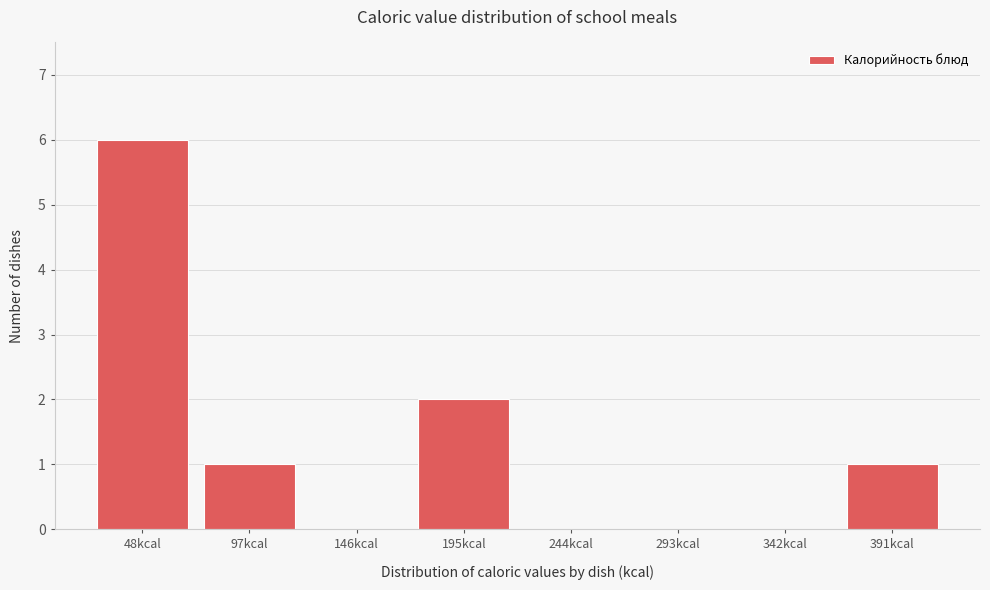

Reading right to left, what are all the values shown in this chart?

391kcal=1	342kcal=0	293kcal=0	244kcal=0	195kcal=2	146kcal=0	97kcal=1	48kcal=6